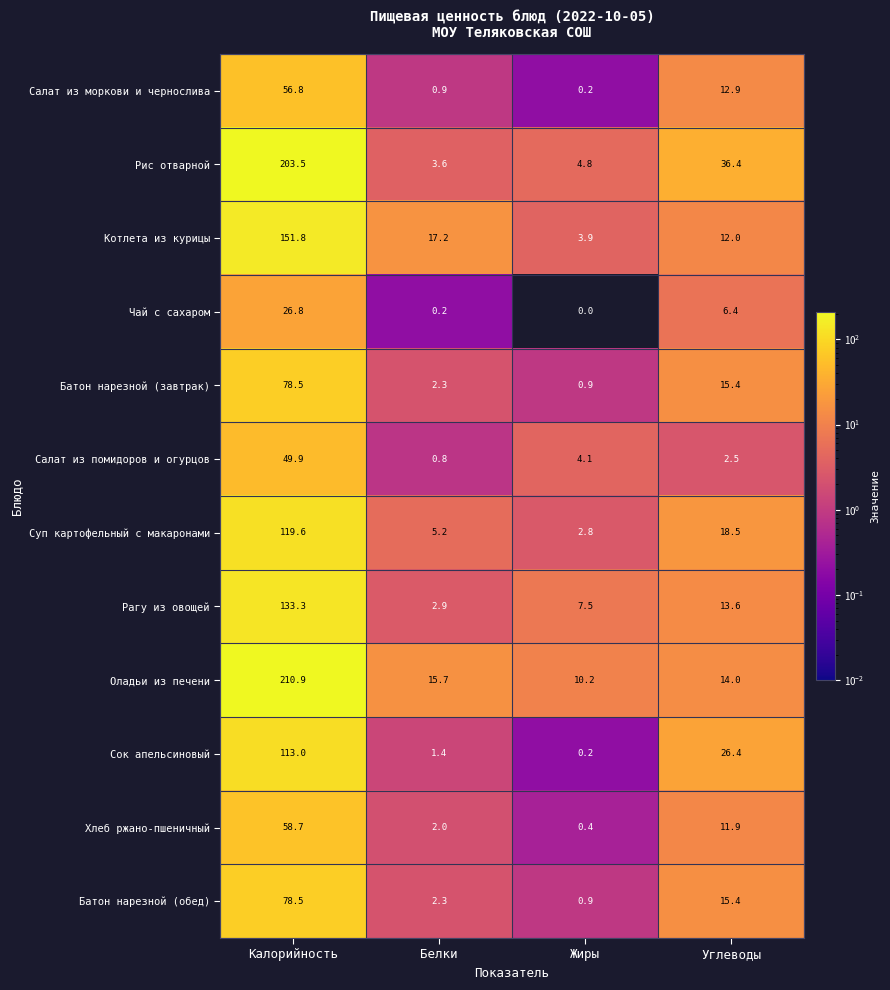

How many positive values does the Чай с сахаром series have?

3